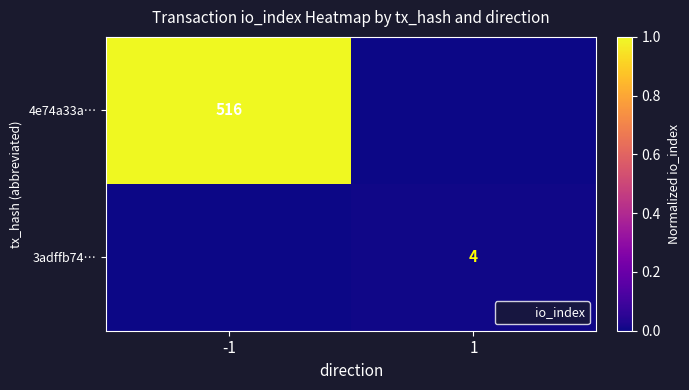

Count the number of data series in this chart.

2